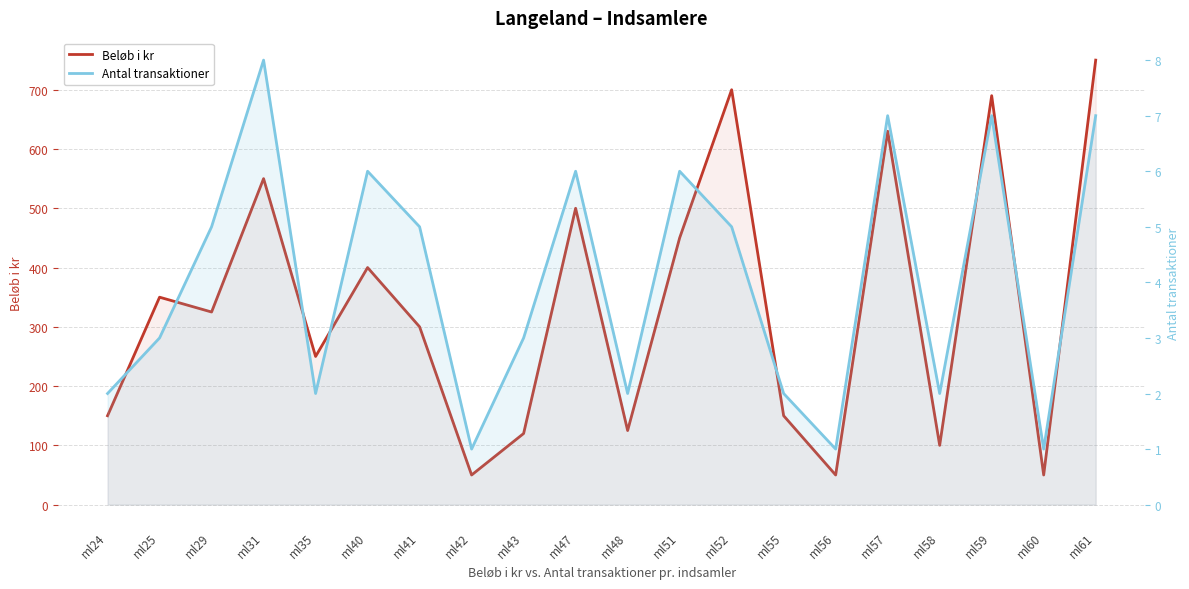

Is the value of Beløb i kr at ml58 greater than the value of Antal transaktioner at ml56?

Yes